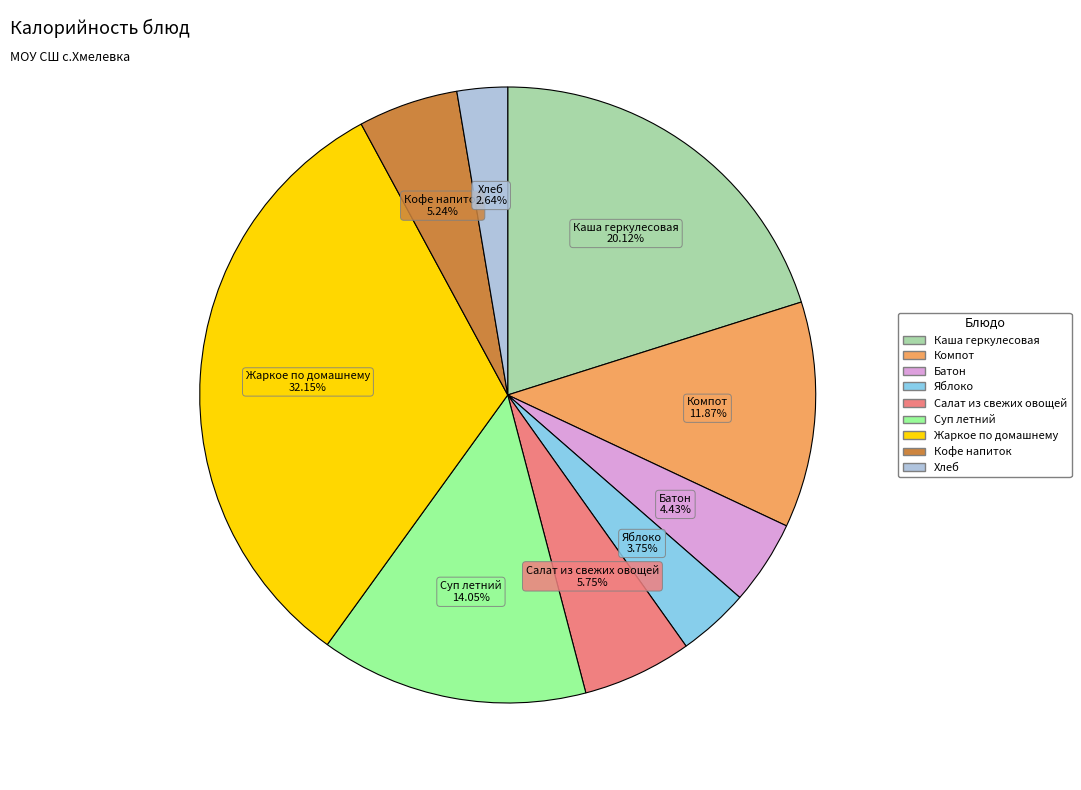

Is the sum of Салат из свежих овощей and Компот greater than half?

No